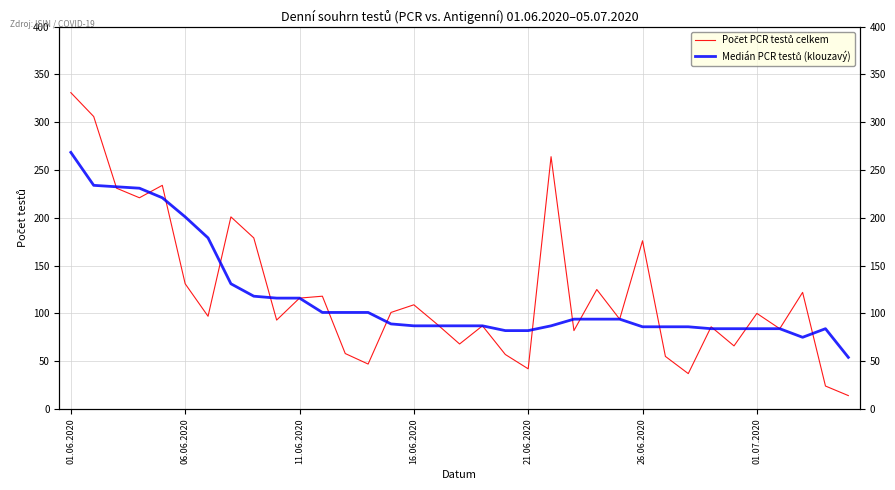

Between 24 and 21.06.2020, which is larger?

21.06.2020